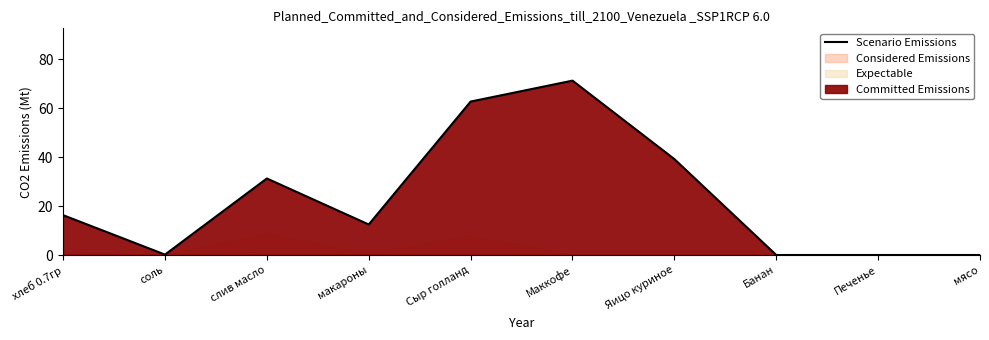

What is the greatest value displayed?

71.2